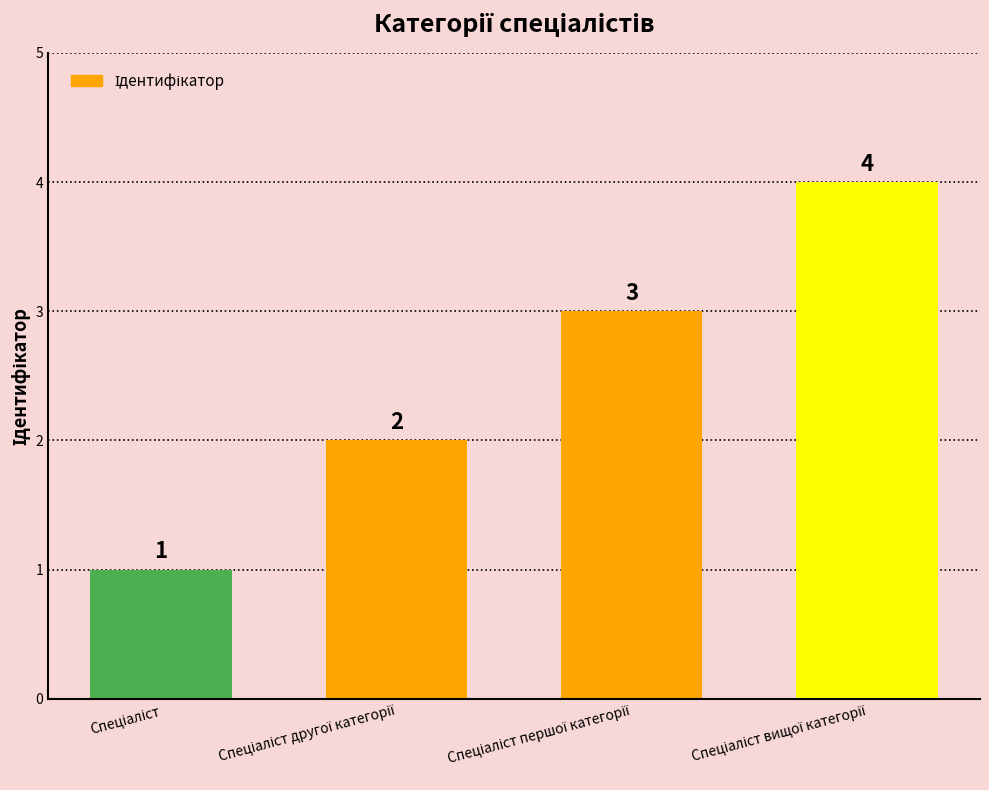

Reading left to right, what are all the values shown in this chart?

1	2	3	4